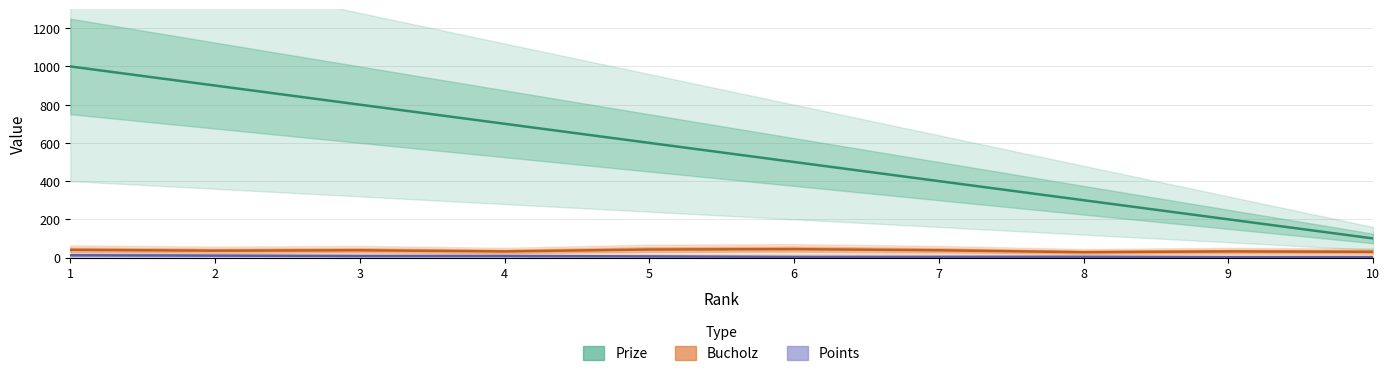

Does the chart have visible grid lines?

Yes